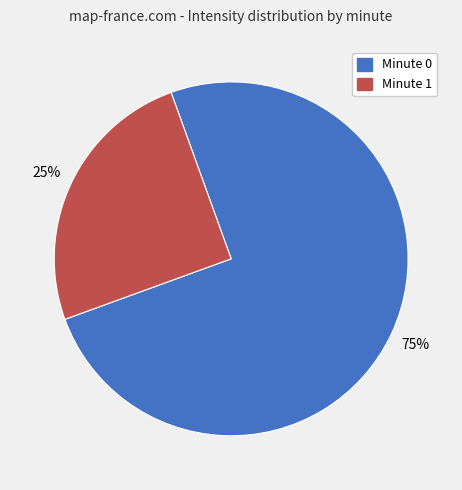

To the nearest percent, what percentage of the pie is Minute 0?

75%